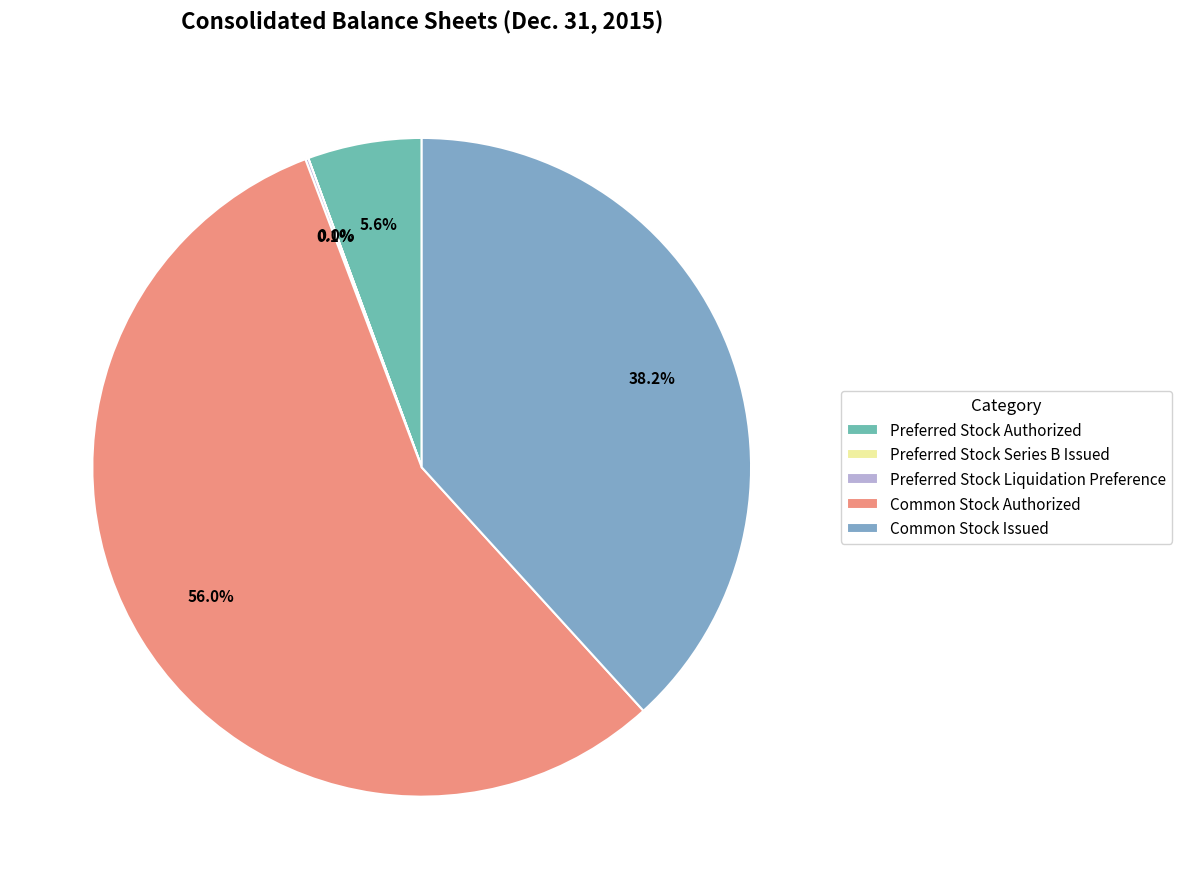

The Preferred Stock Series B Issued slice represents 6% of the pie. True or false?

False